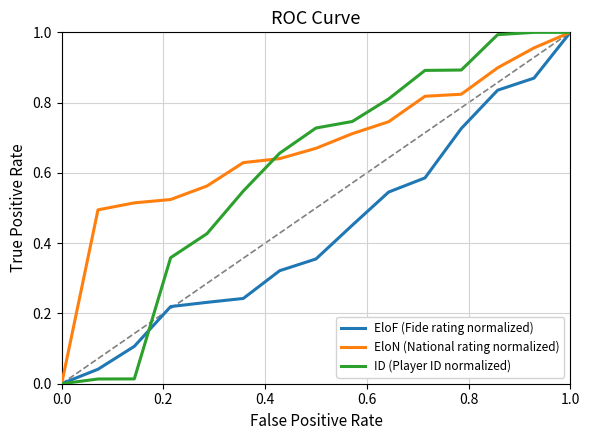

Which series has the largest total across all categories?

EloN (National rating normalized)